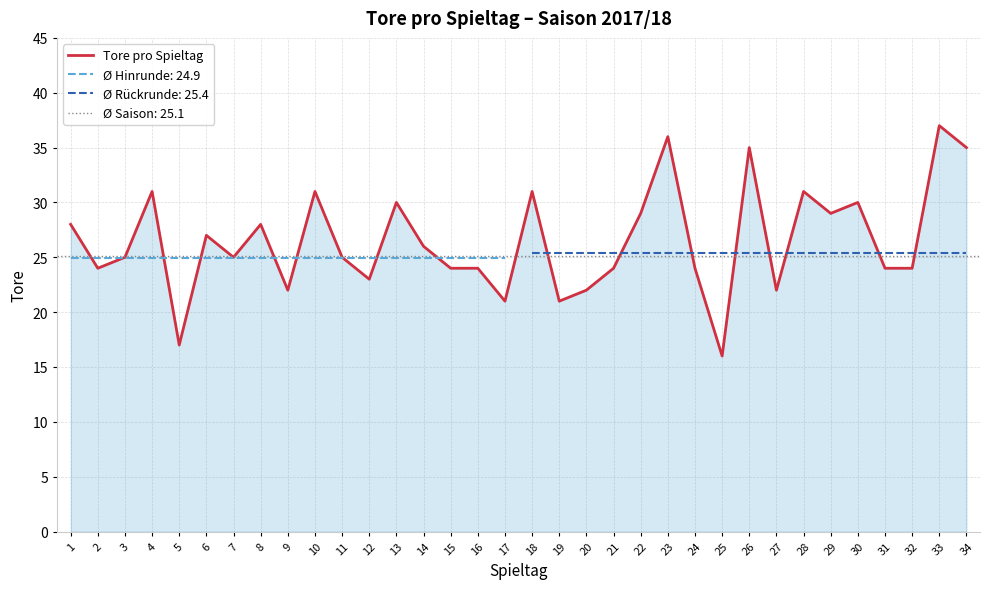

Which category has the lowest value across all series?

25